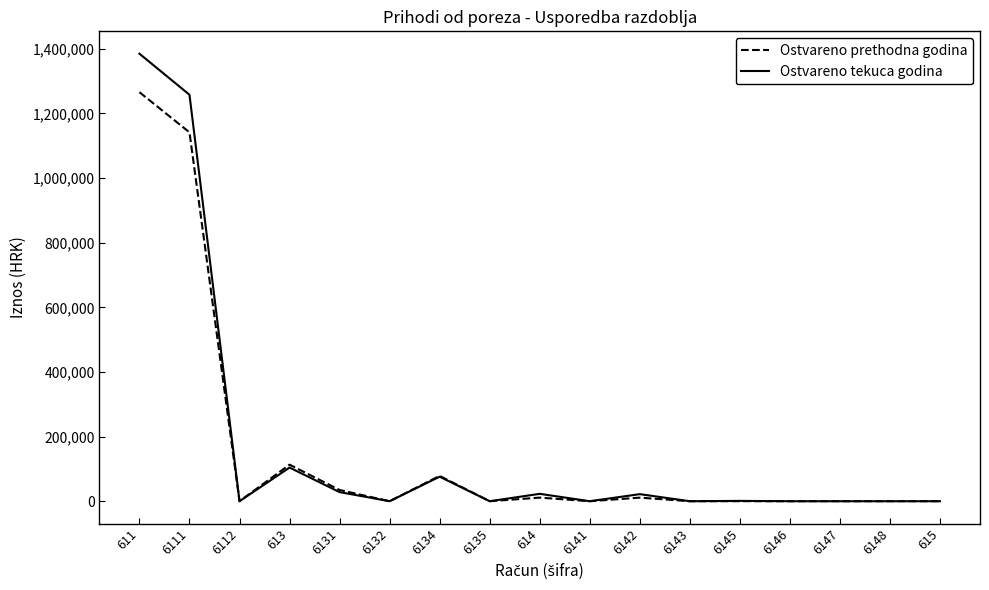

The value of Ostvareno prethodna godina at 6148 is 577827.4. True or false?

False